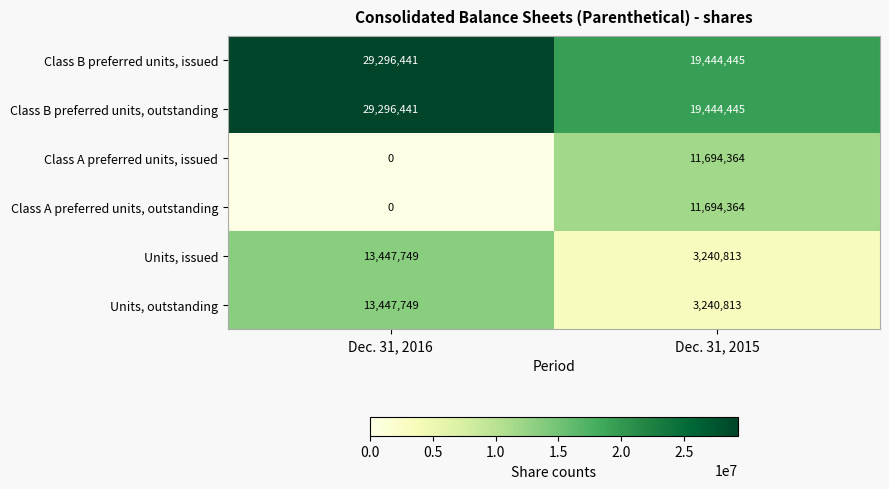

Is the value of Class B preferred units, outstanding at Dec. 31, 2016 greater than the value of Units, issued at Dec. 31, 2016?

Yes